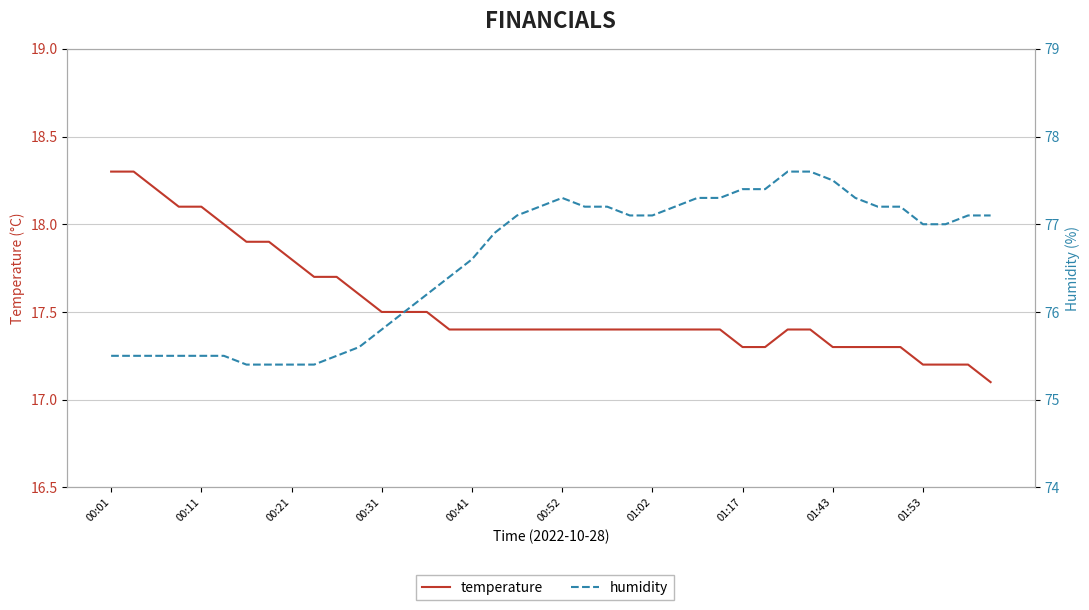

Is it true that temperature equals 11.4 at 21?

False